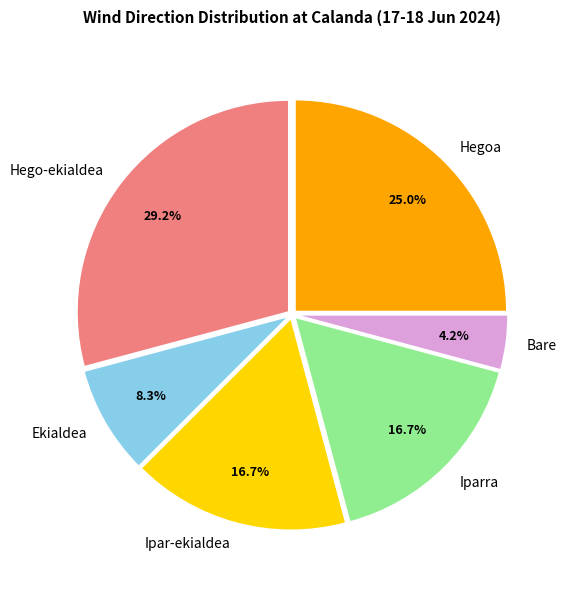

Is the sum of Hego-ekialdea and Ipar-ekialdea greater than half?

No